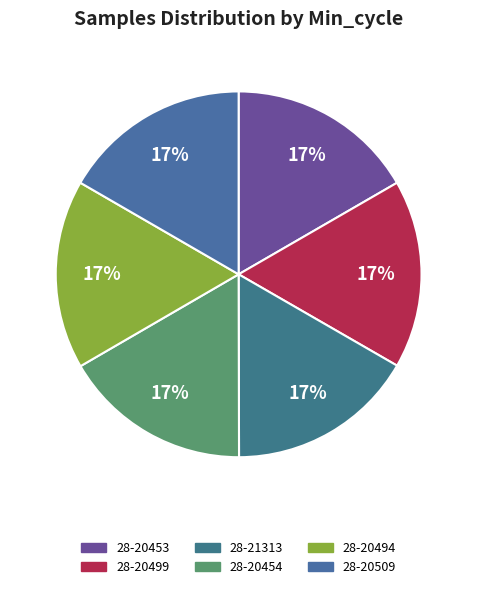

Count the number of slices in the pie.

6